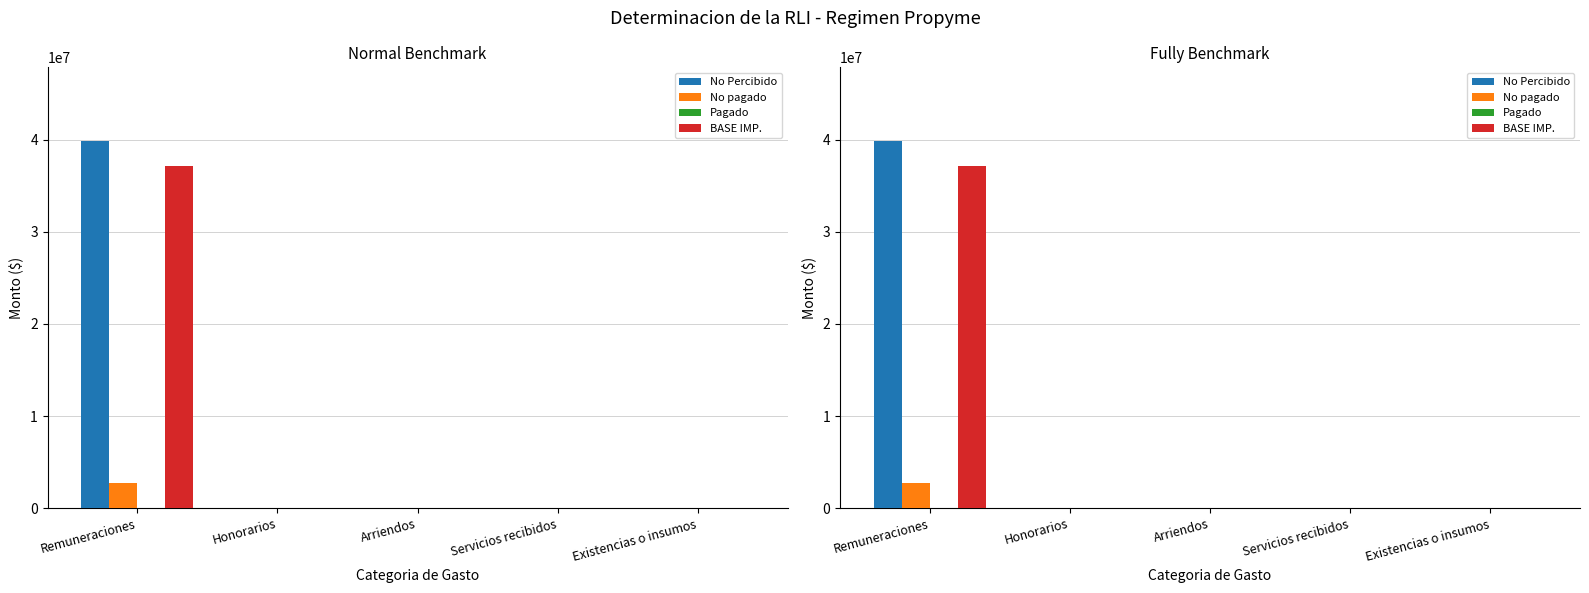

What is the label of the 3rd bar from the left?

Arriendos